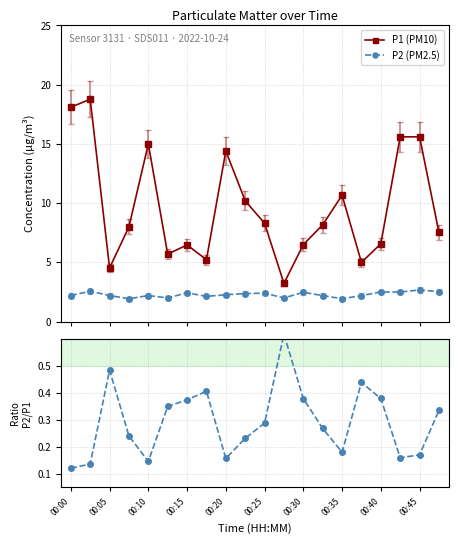

True or false: P2 (PM2.5) has more than 2 points higher than both neighbors.

True